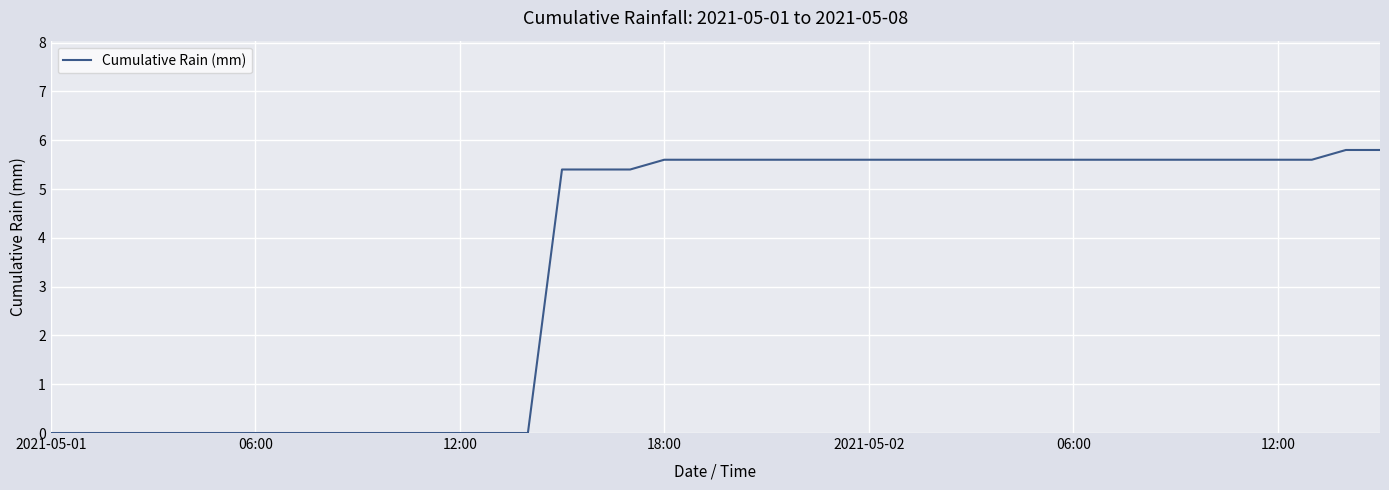

What is the difference between the maximum and minimum values?

5.8